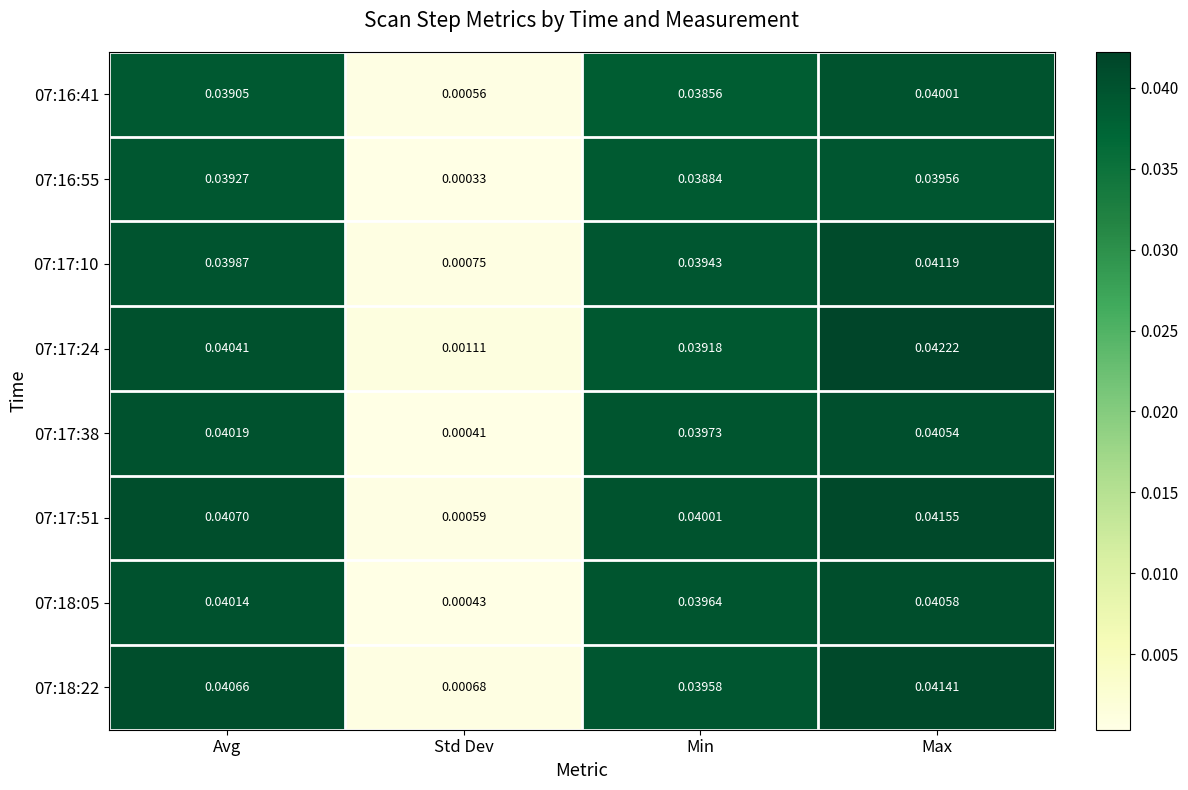

Is the value of 07:17:38 at Std Dev greater than the value of 07:17:24 at Avg?

No